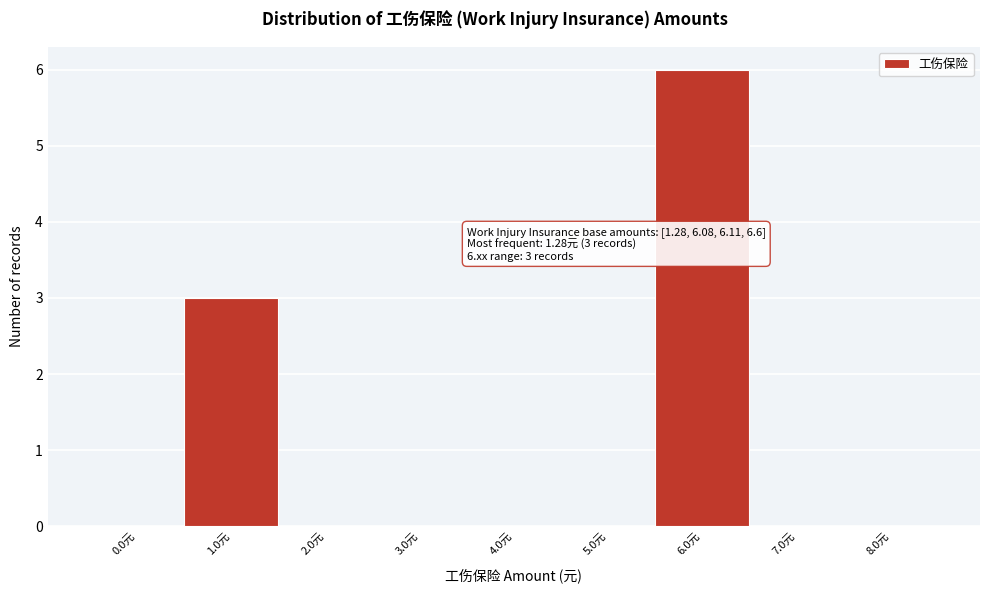

Reading left to right, what are all the values shown in this chart?

0.0元=0	1.0元=3	2.0元=0	3.0元=0	4.0元=0	5.0元=0	6.0元=6	7.0元=0	8.0元=0